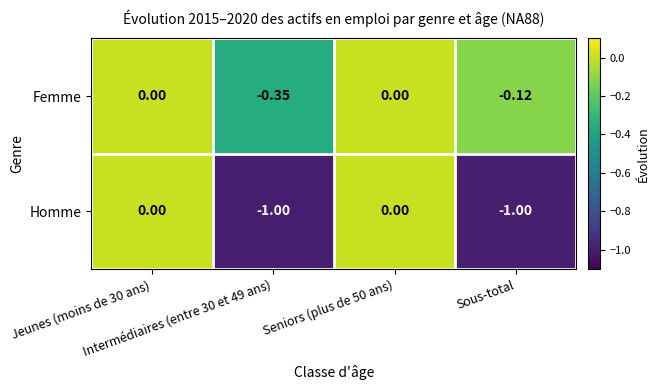

List the series in order of their overall mean, highest first.

Femme, Homme